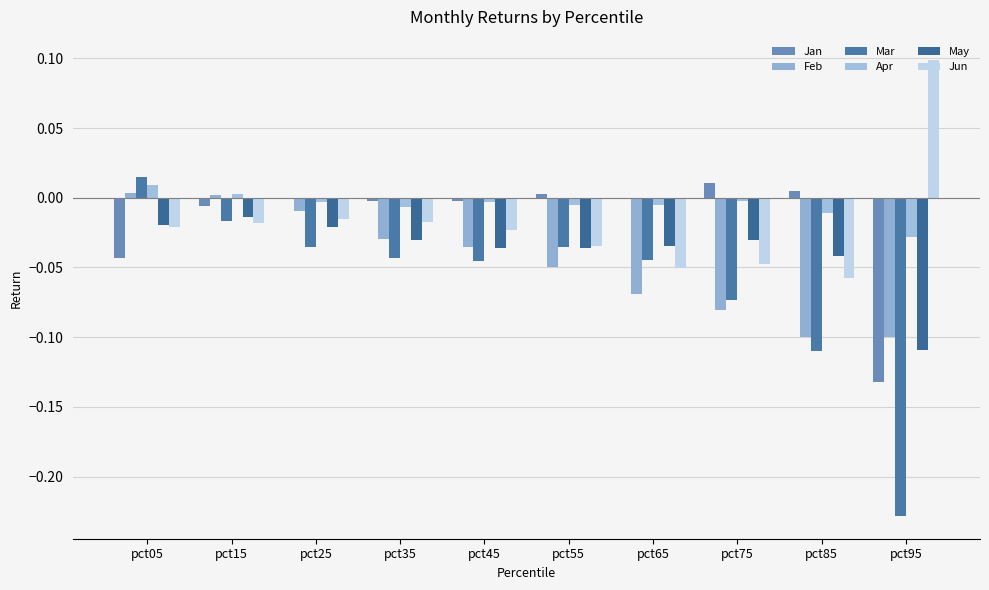

What is the difference between the highest and lowest values at pct85?

0.1